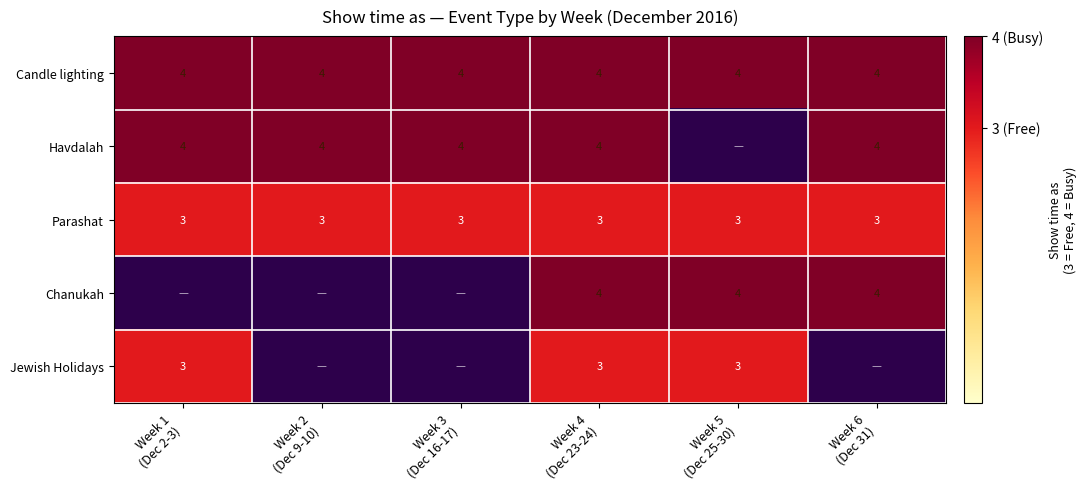

What is the maximum value for Parashat?

3